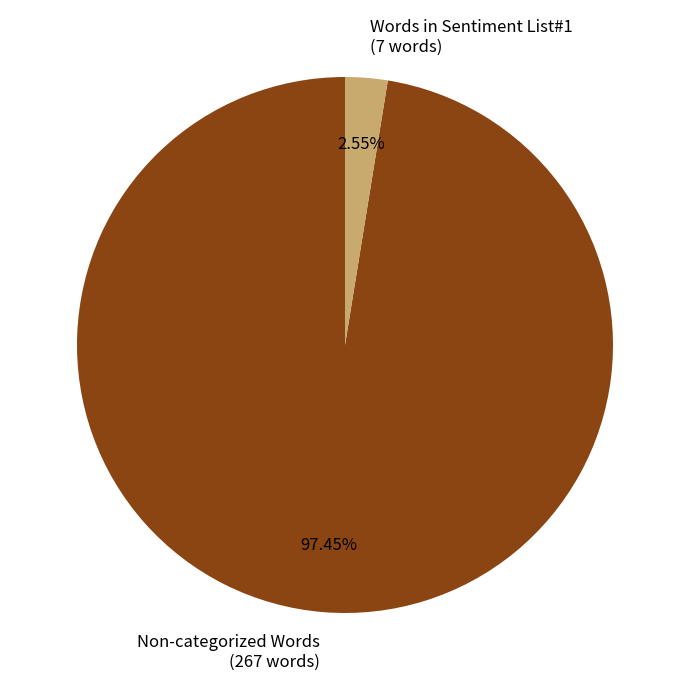

How many segments does this pie chart have?

2